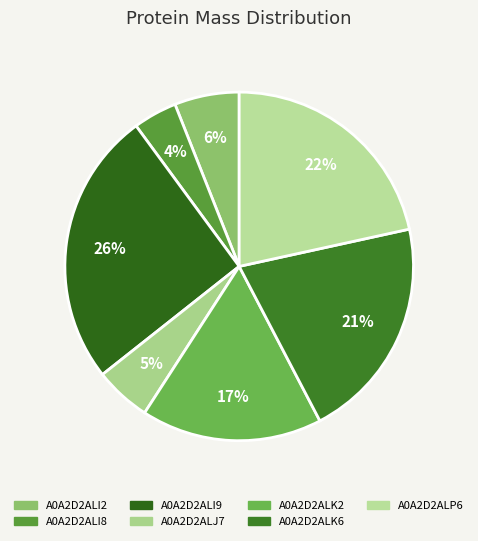

What portion of the pie excludes A0A2D2ALI8?

95.9%